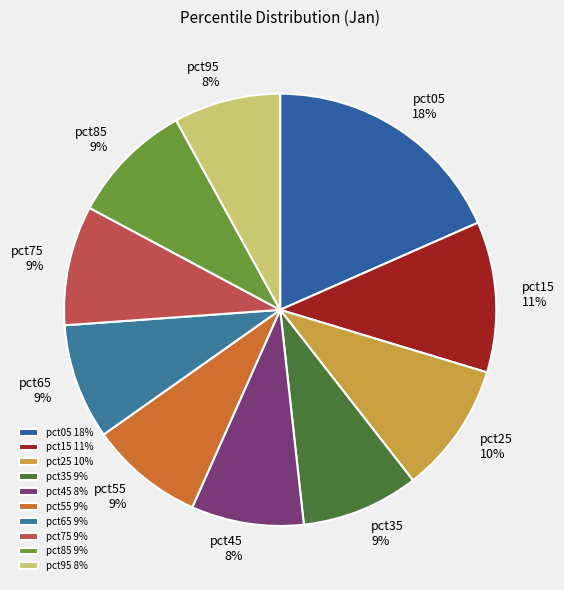

True or false: pct25 accounts for 10% of the total.

True